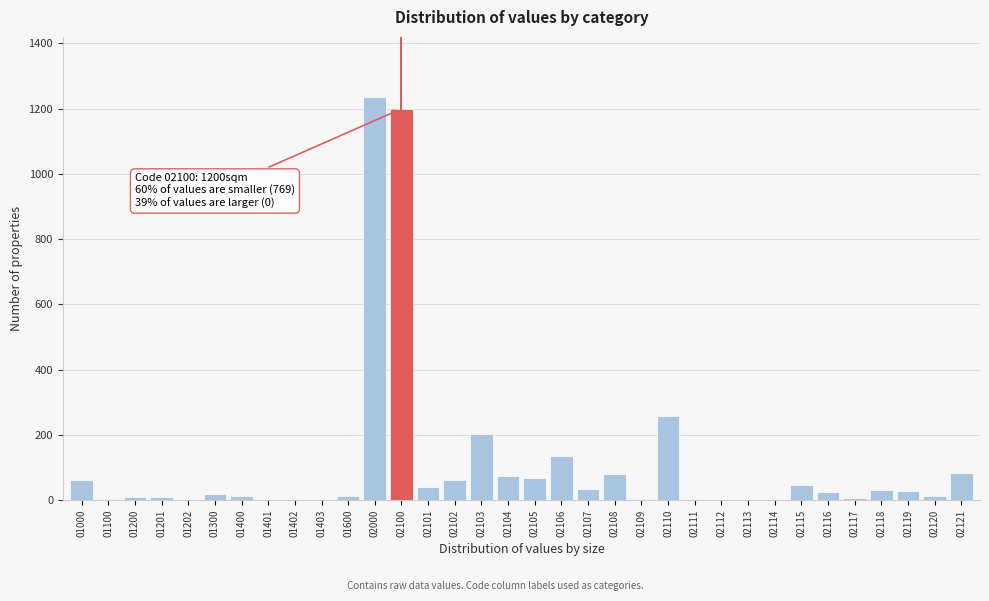

Which category has the highest value across all series?

02000